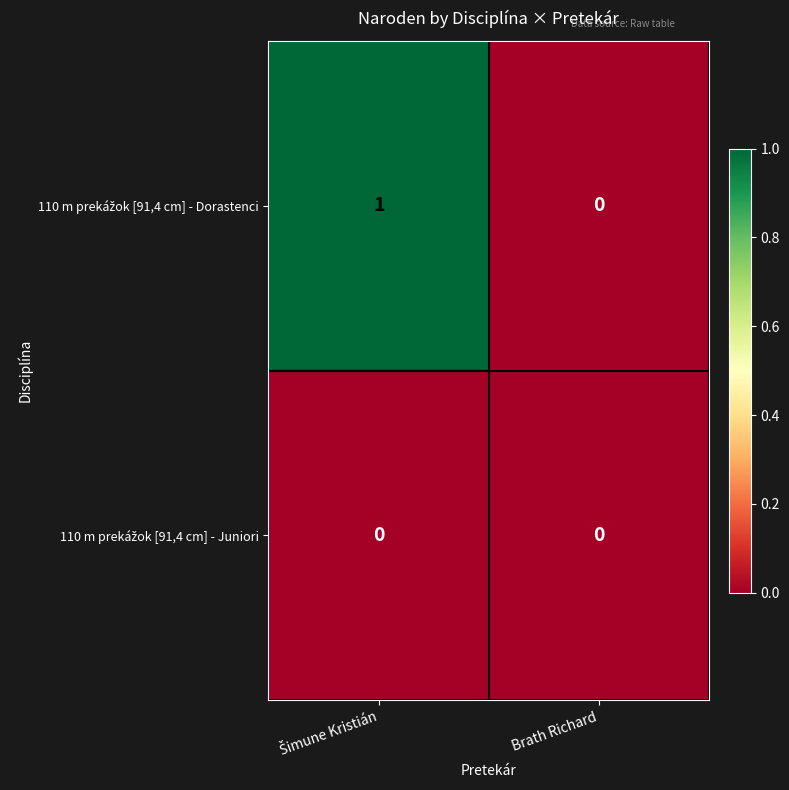

How many data points does each series have?

2